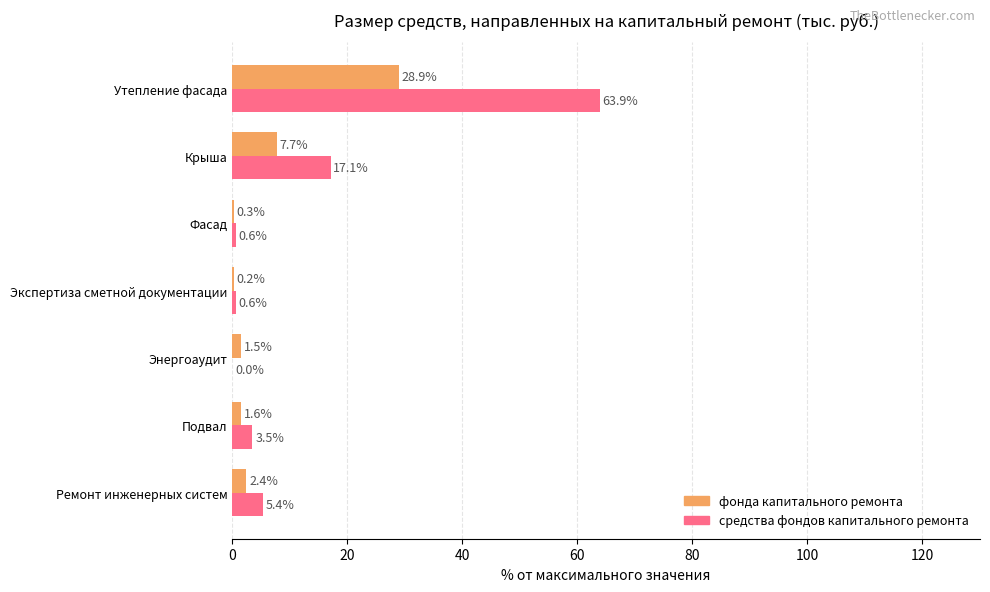

At which label does фонда капитального ремонта reach its peak?

Утепление фасада